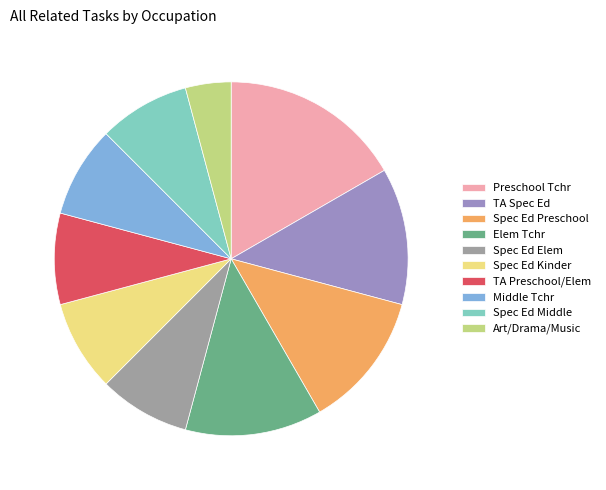

Combined, do TA Preschool/Elem and TA Spec Ed account for over 50%?

No